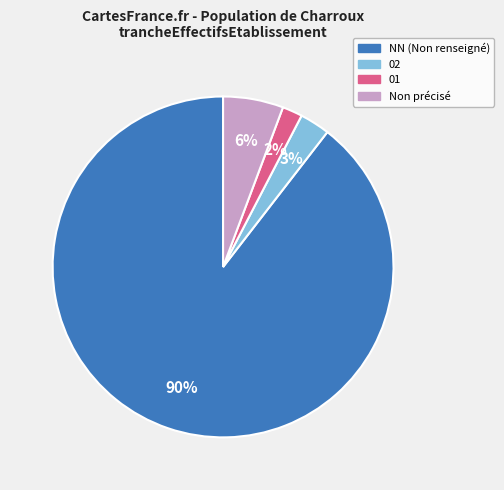

Is there any slice that represents more than half of the pie?

Yes